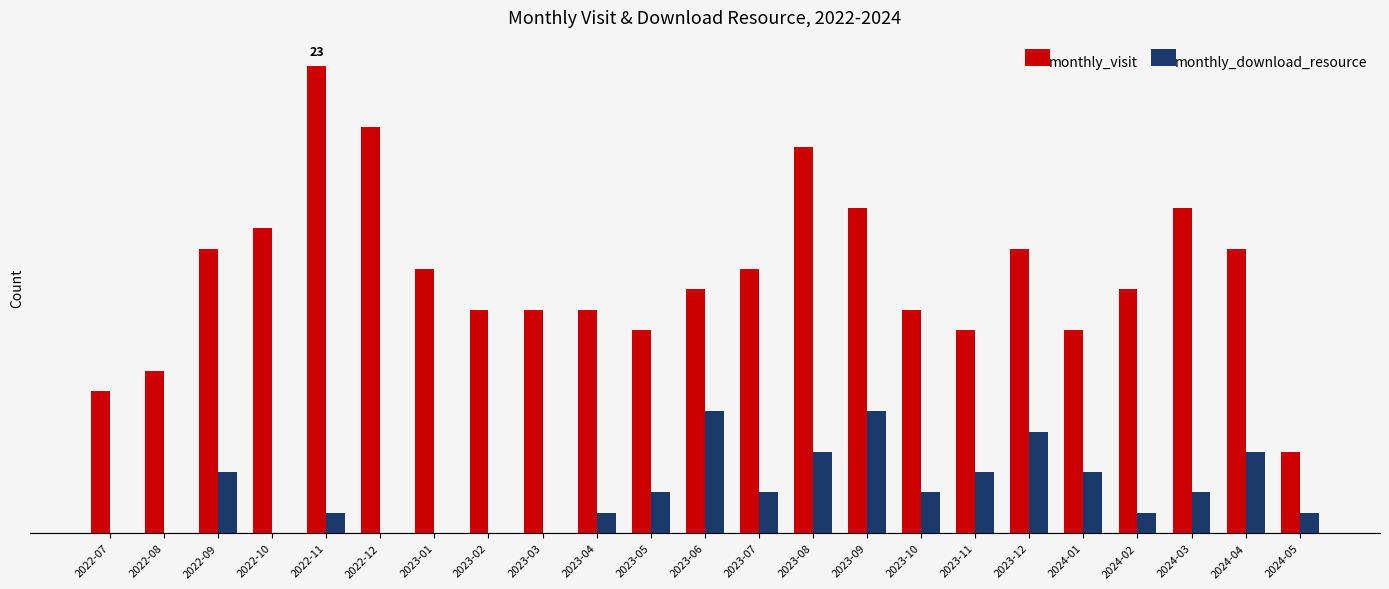

Reading left to right, transcribe all the data shown in this chart.

monthly_visit: 7	8	14	15	23	20	13	11	11	11	10	12	13	19	16	11	10	14	10	12	16	14	4
monthly_download_resource: 0	0	3	0	1	0	0	0	0	1	2	6	2	4	6	2	3	5	3	1	2	4	1